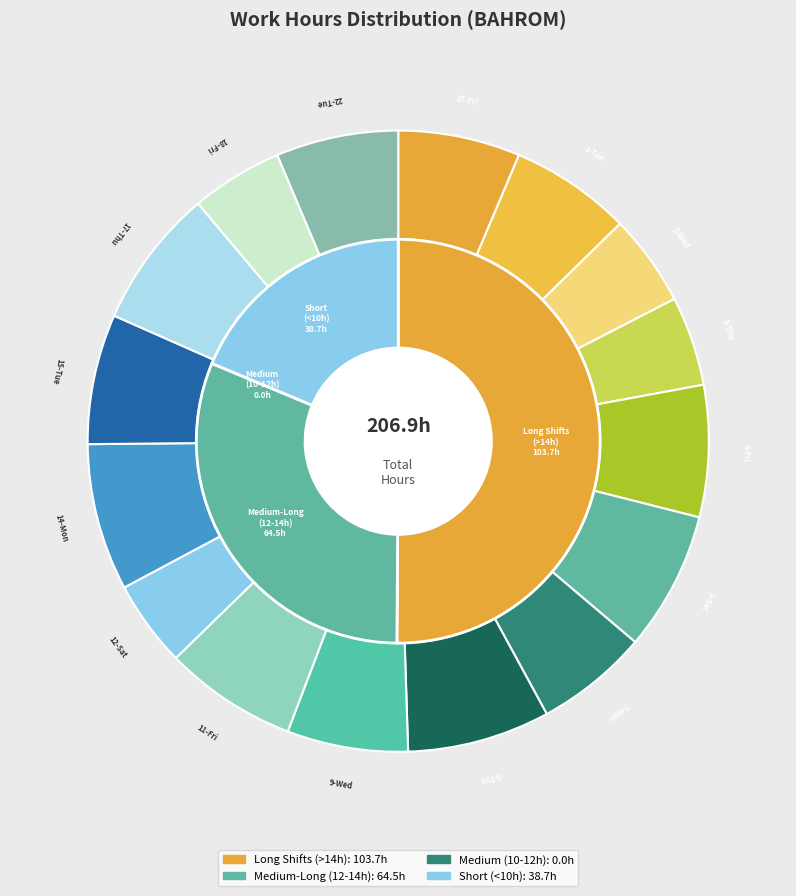

To the nearest percent, what portion does 14-Mon represent?

8%